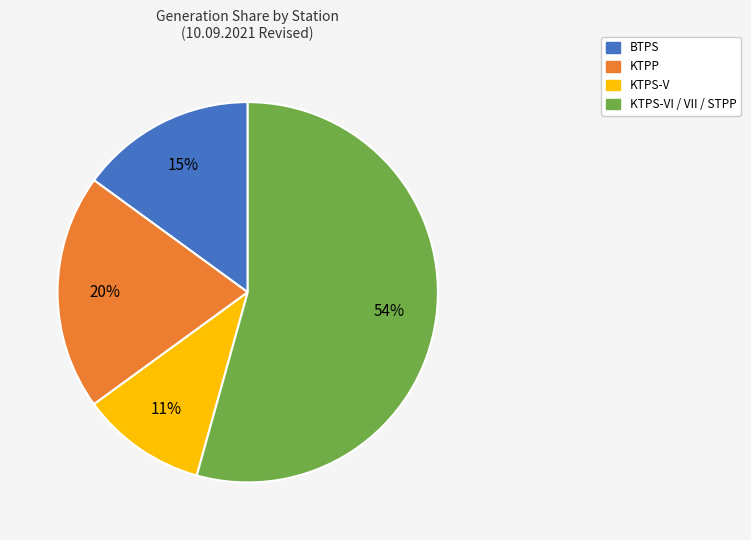

Which slice represents more than half of the pie?

KTPS-VI / VII / STPP